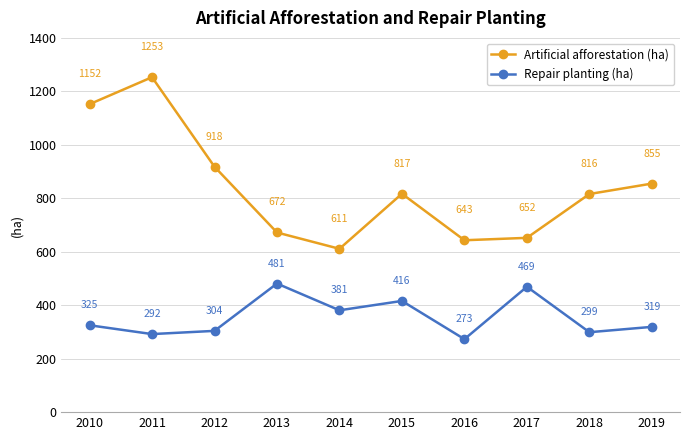

What is the sum of all Artificial afforestation (ha) values?

8389